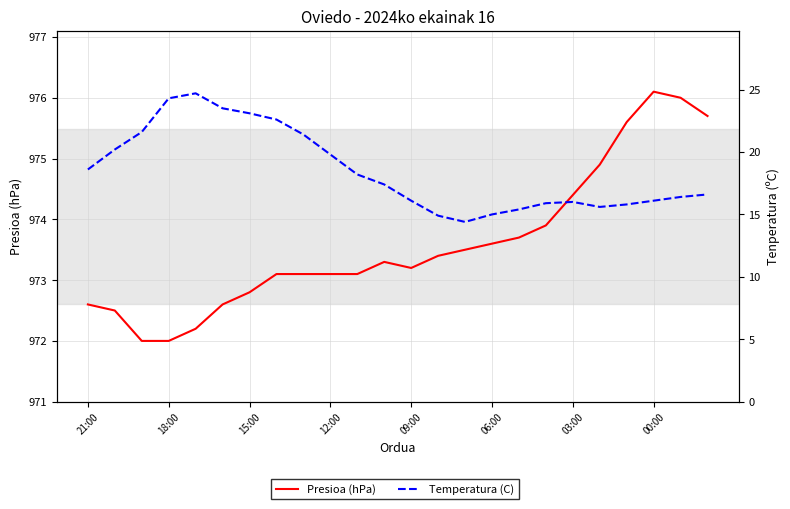

True or false: Temperatura (C) and Presioa (hPa) intersect in this chart.

False